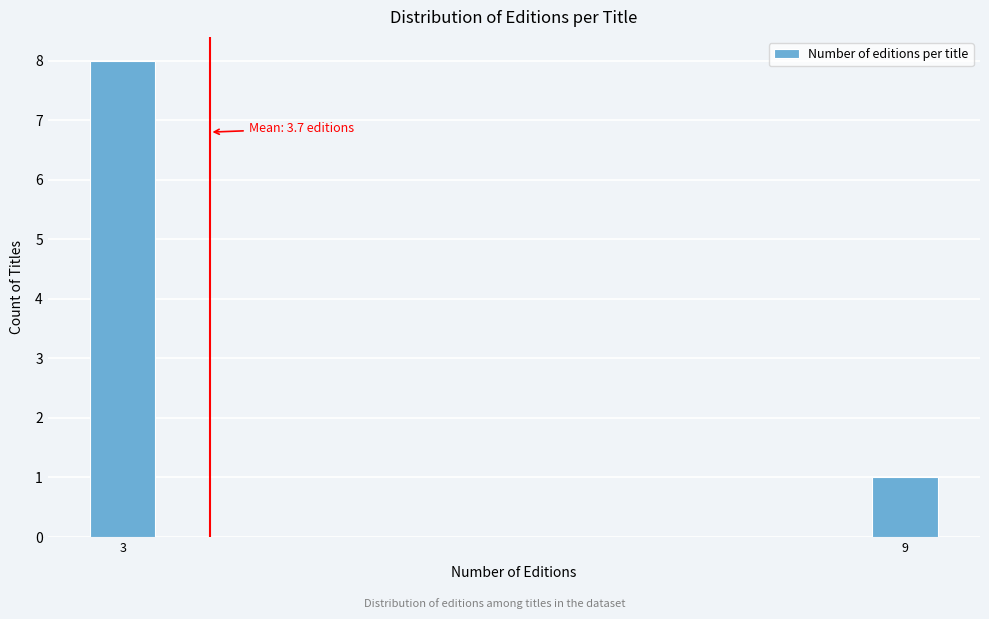

Reading right to left, transcribe all the data shown in this chart.

9=1	3=8